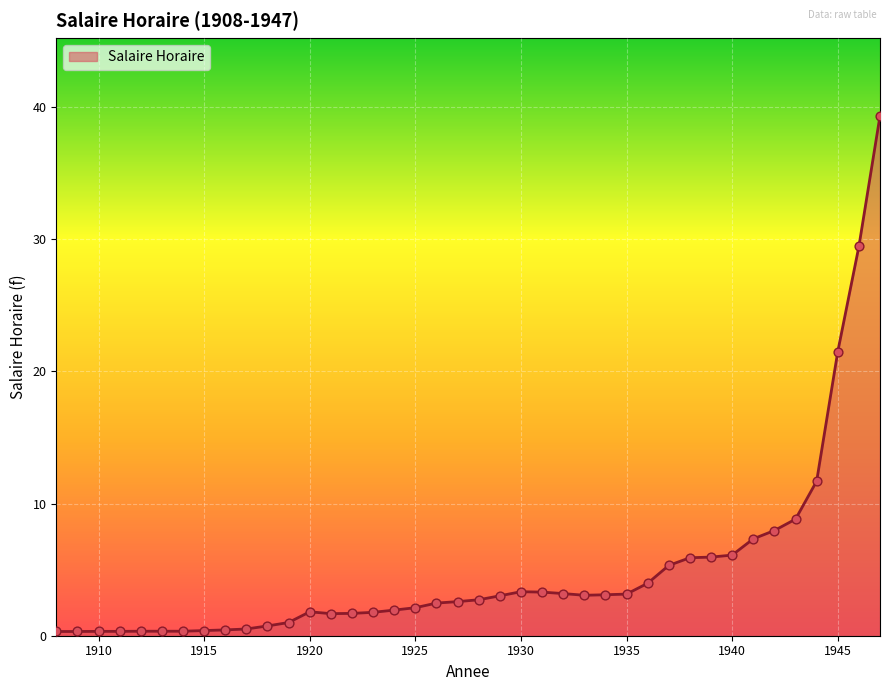

What is the greatest value displayed?

39.3